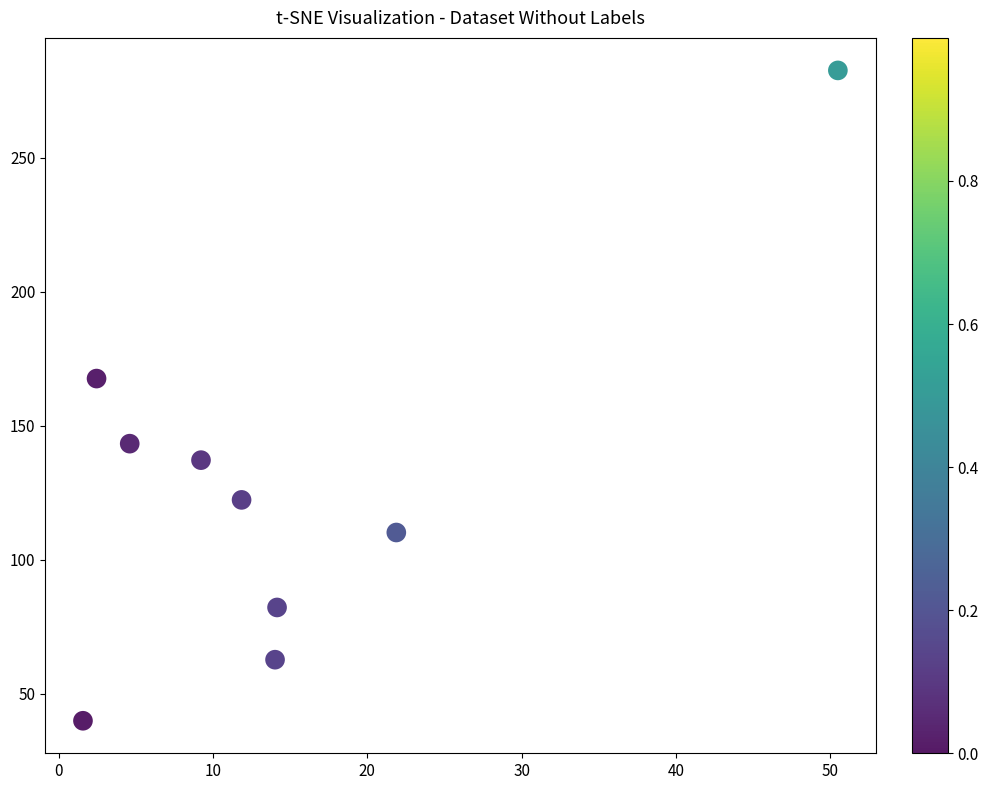

What Y value in the scatter plot is closest to 161?

167.7